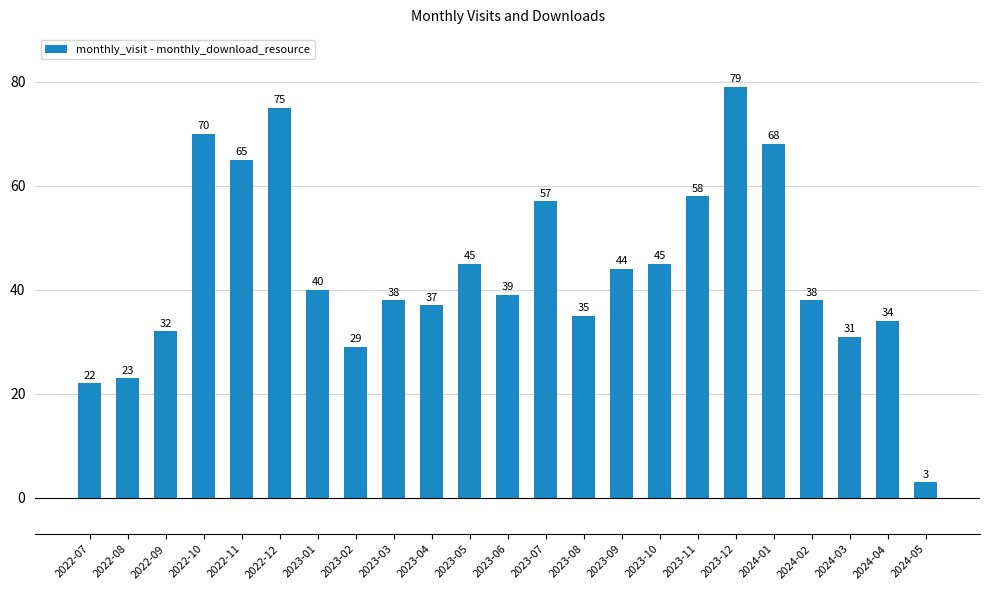

Between 2023-09 and 2023-11, which is larger?

2023-11